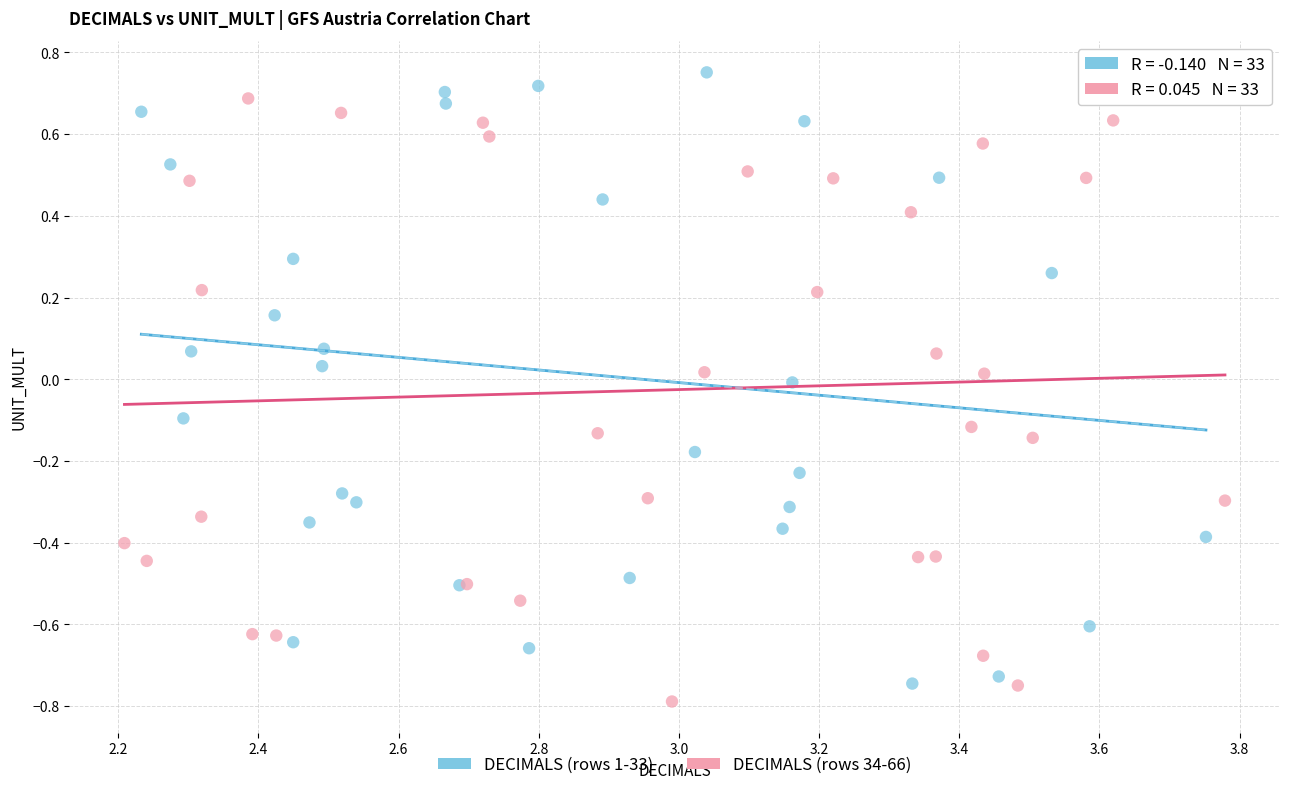

Which series has the widest spread of Y values?

DECIMALS (rows 1-33)